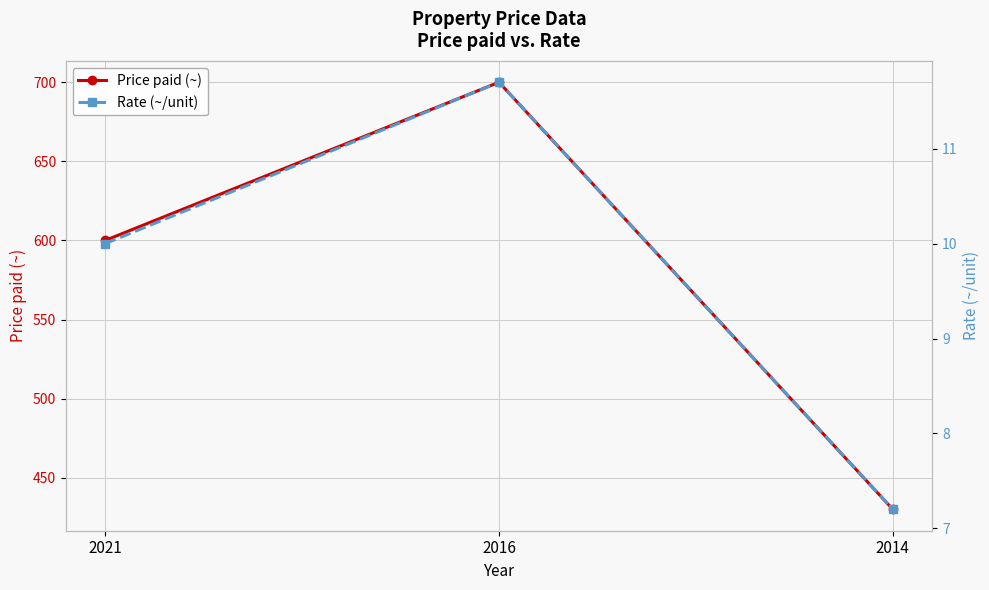

Rank the series by their average value, from lowest to highest.

Rate (~/unit), Price paid (~)